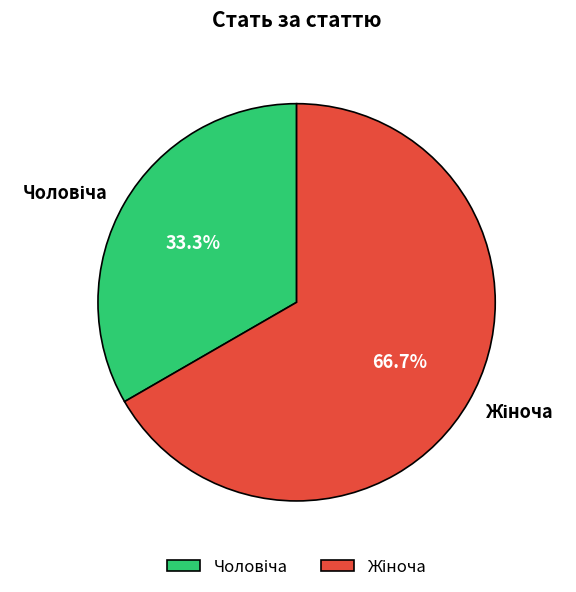

Does any single category account for the majority?

Yes